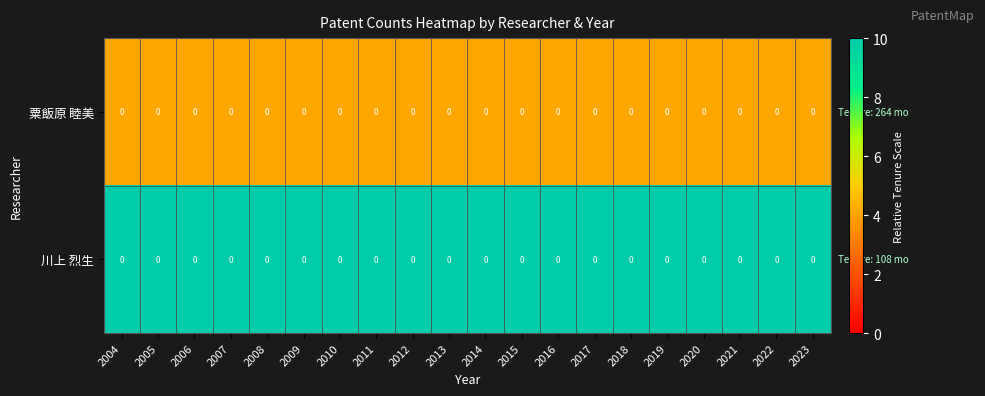

Between 2013 and 2022, which is larger?

2013